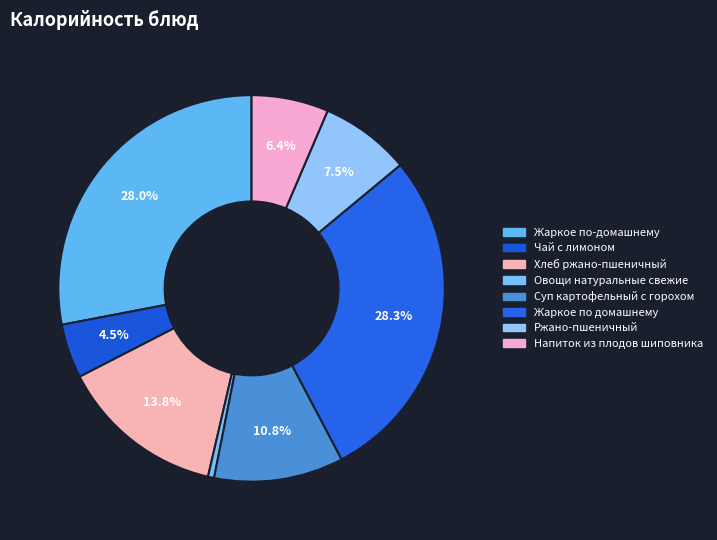

Combined, do Жаркое по-домашнему and Напиток из плодов шиповника account for over 50%?

No